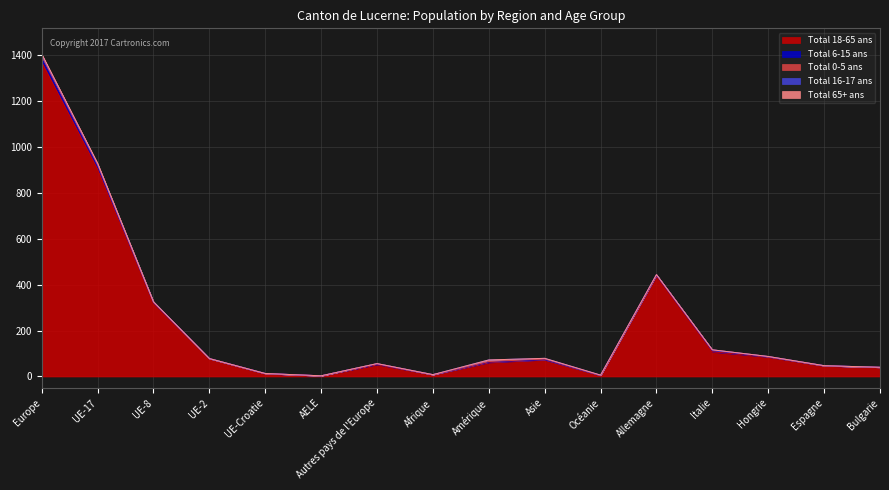

Count the number of data series in this chart.

5